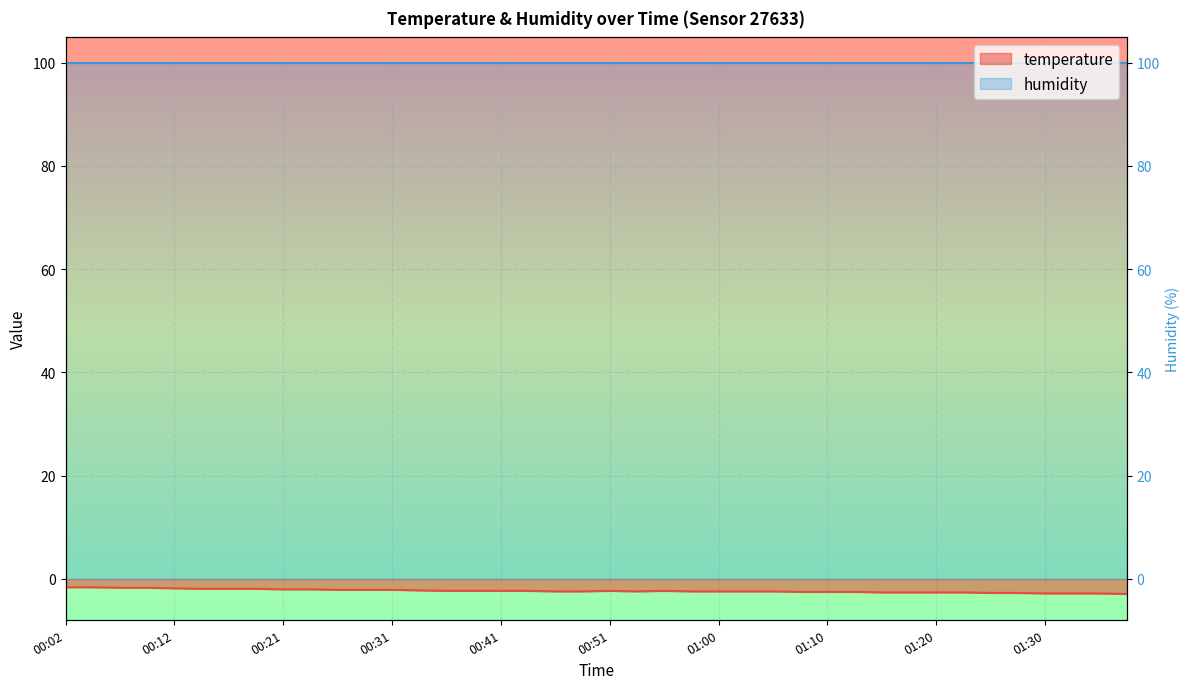

What is the change in value from 00:09 to 00:19?

-0.2